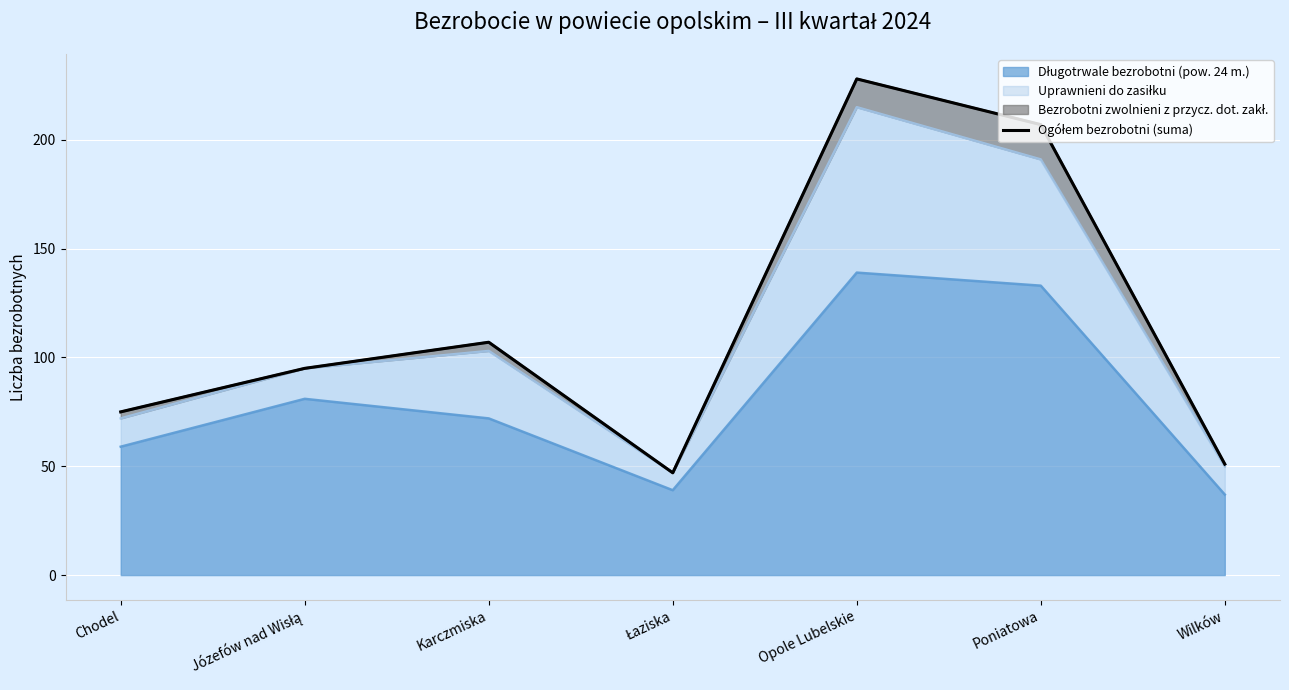

Rank the categories by value from lowest to highest.

Łaziska, Wilków, Chodel, Józefów nad Wisłą, Karczmiska, Poniatowa, Opole Lubelskie